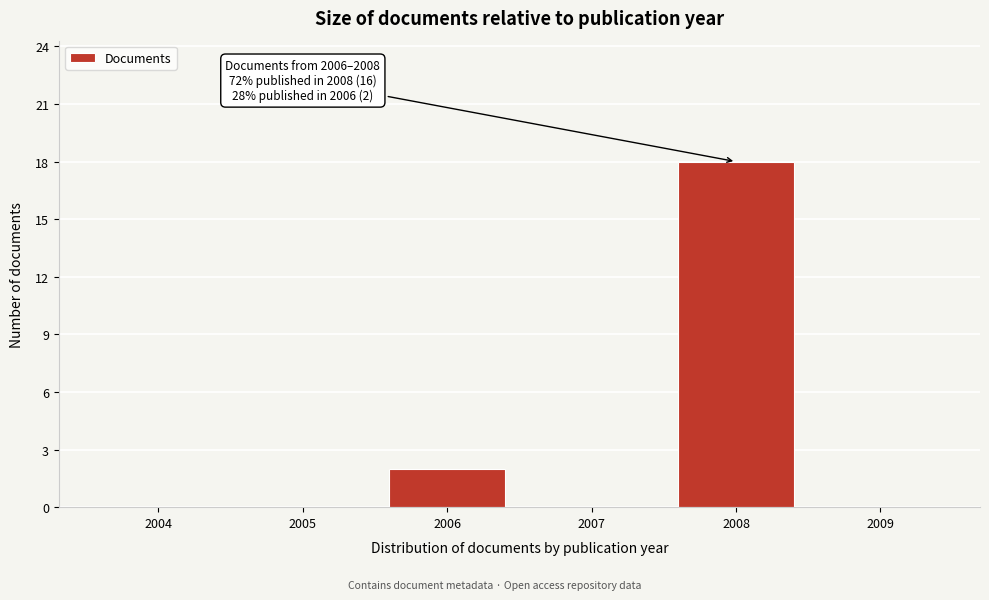

Over which range of the x-axis is the bar tallest?

2007.5 to 2008.5